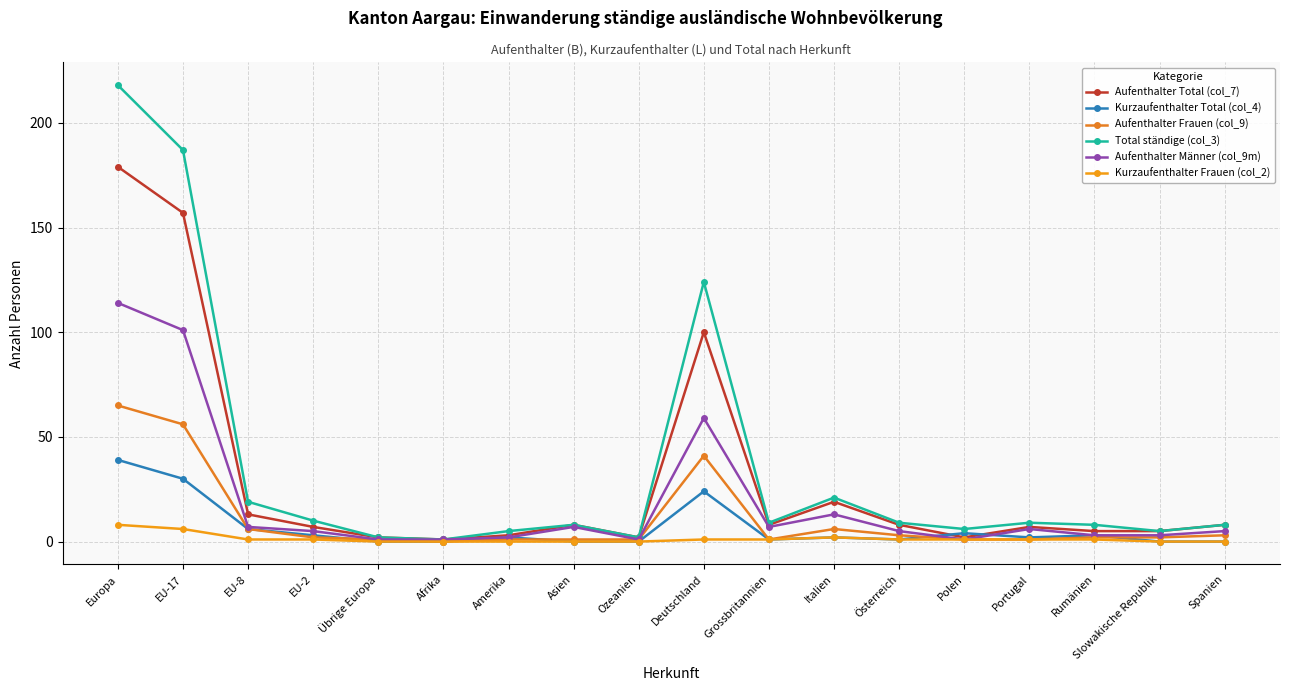

Does the chart display data point markers on the line(s)?

Yes